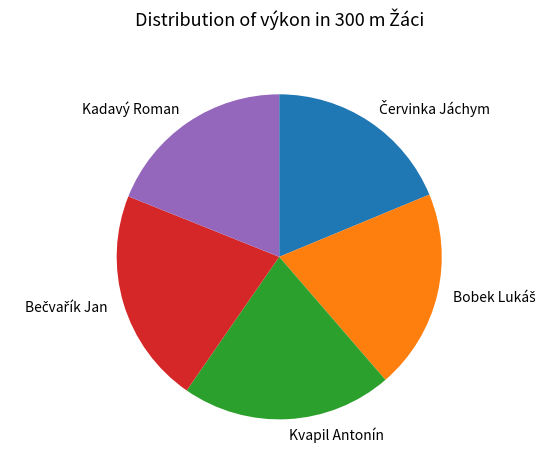

Does Kvapil Antonín represent more than half of the total?

No